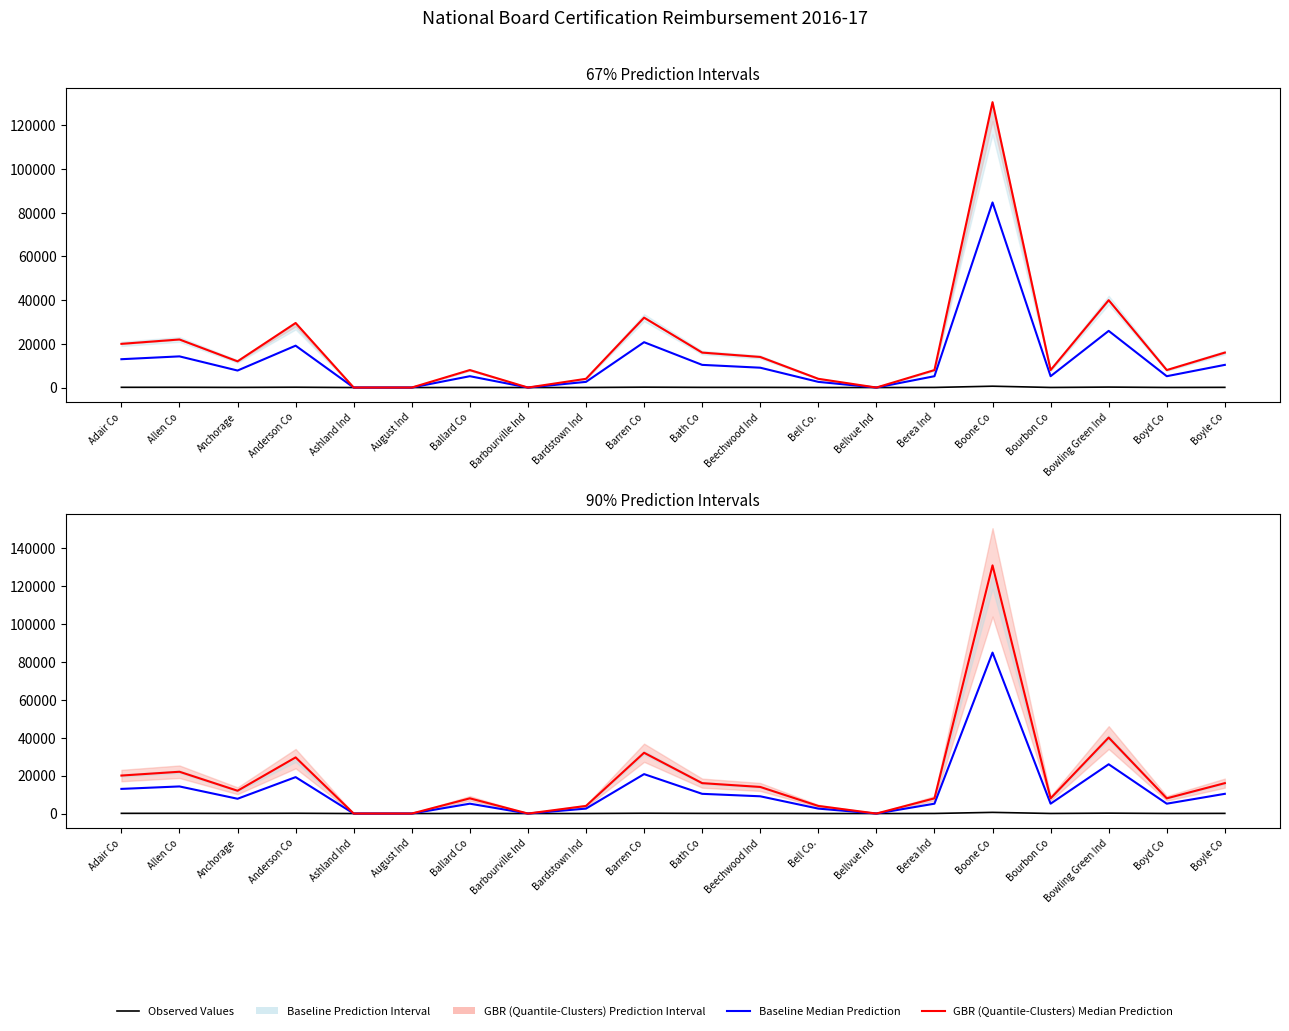

What value does the Baseline Median Prediction series have at Bell Co.?

2594.0